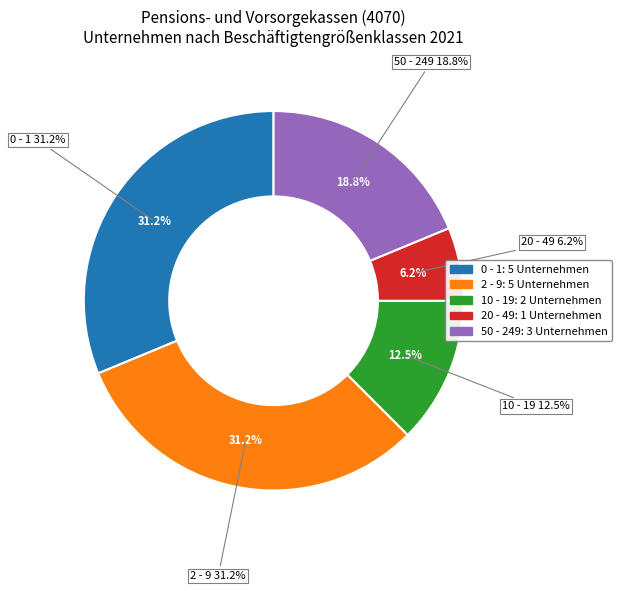

How much of the chart is everything except 50 - 249?

81.2%